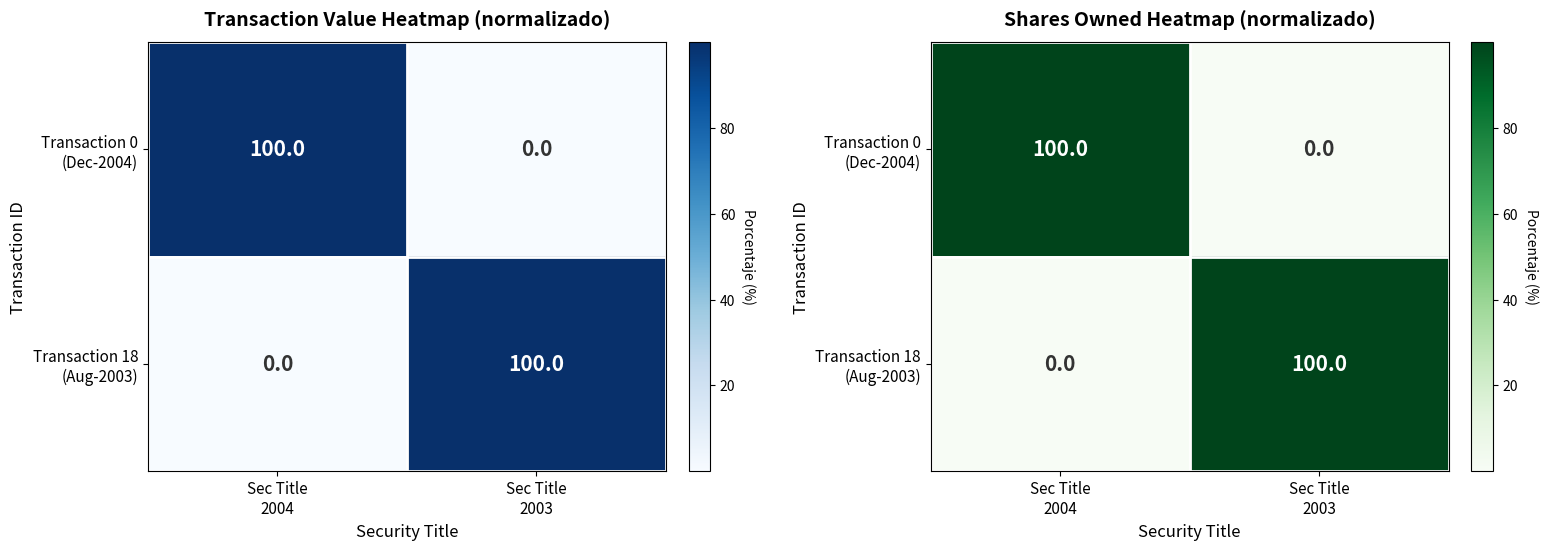

What is the maximum value for Transaction 18 (Aug-2003)?

100